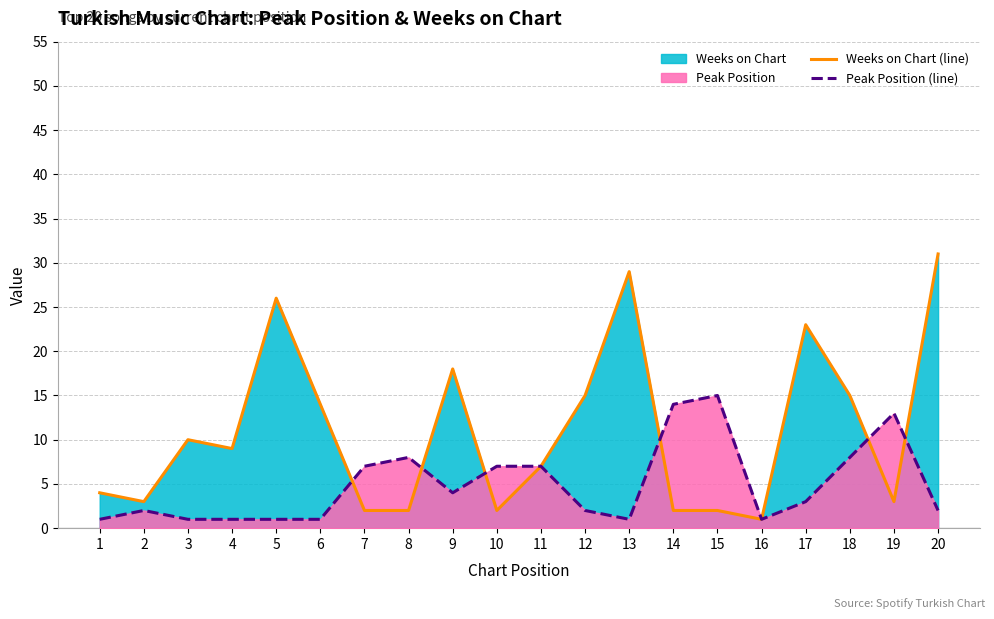

List the labels in order of Weeks on Chart (line) value, largest first.

20, 13, 5, 17, 9, 12, 18, 6, 3, 4, 11, 1, 2, 19, 7, 8, 10, 14, 15, 16